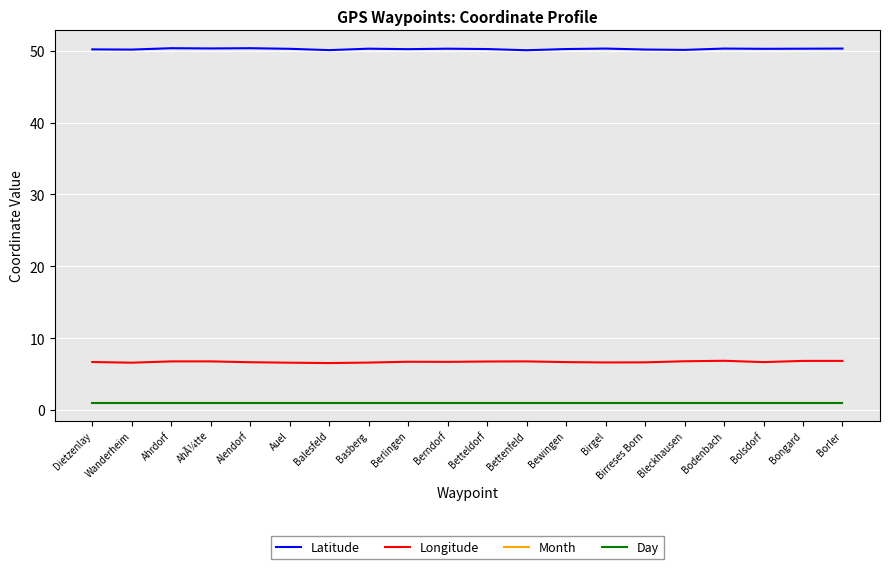

Where is the first local maximum for Latitude?

Ahrdorf